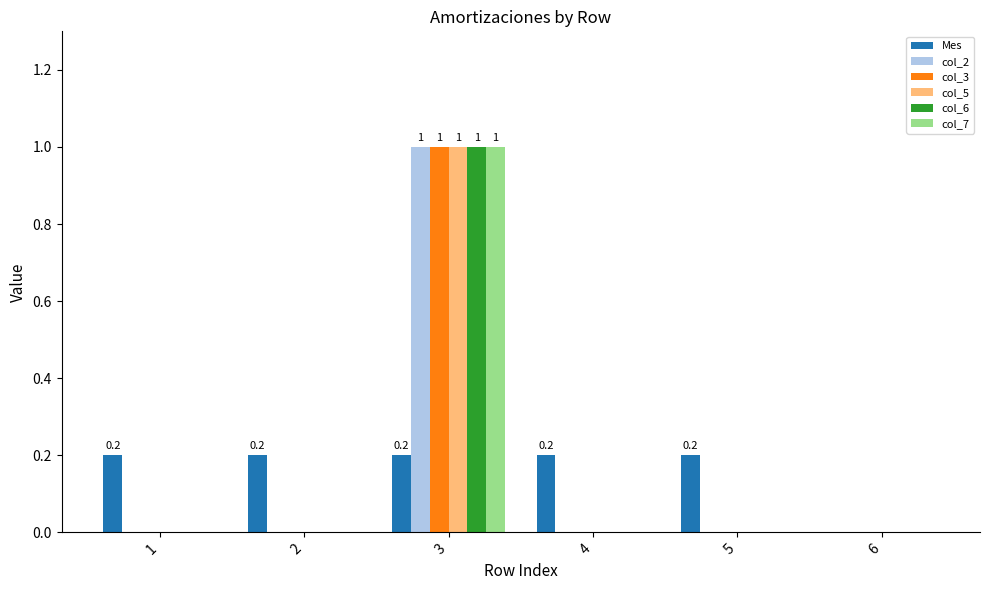

Reading left to right, transcribe all the data shown in this chart.

Mes: 1=0.2	2=0.2	3=0.2	4=0.2	5=0.2	6=0.0
col_2: 1=0.0	2=0.0	3=1.0	4=0.0	5=0.0	6=0.0
col_3: 1=0.0	2=0.0	3=1.0	4=0.0	5=0.0	6=0.0
col_5: 1=0.0	2=0.0	3=1.0	4=0.0	5=0.0	6=0.0
col_6: 1=0.0	2=0.0	3=1.0	4=0.0	5=0.0	6=0.0
col_7: 1=0.0	2=0.0	3=1.0	4=0.0	5=0.0	6=0.0